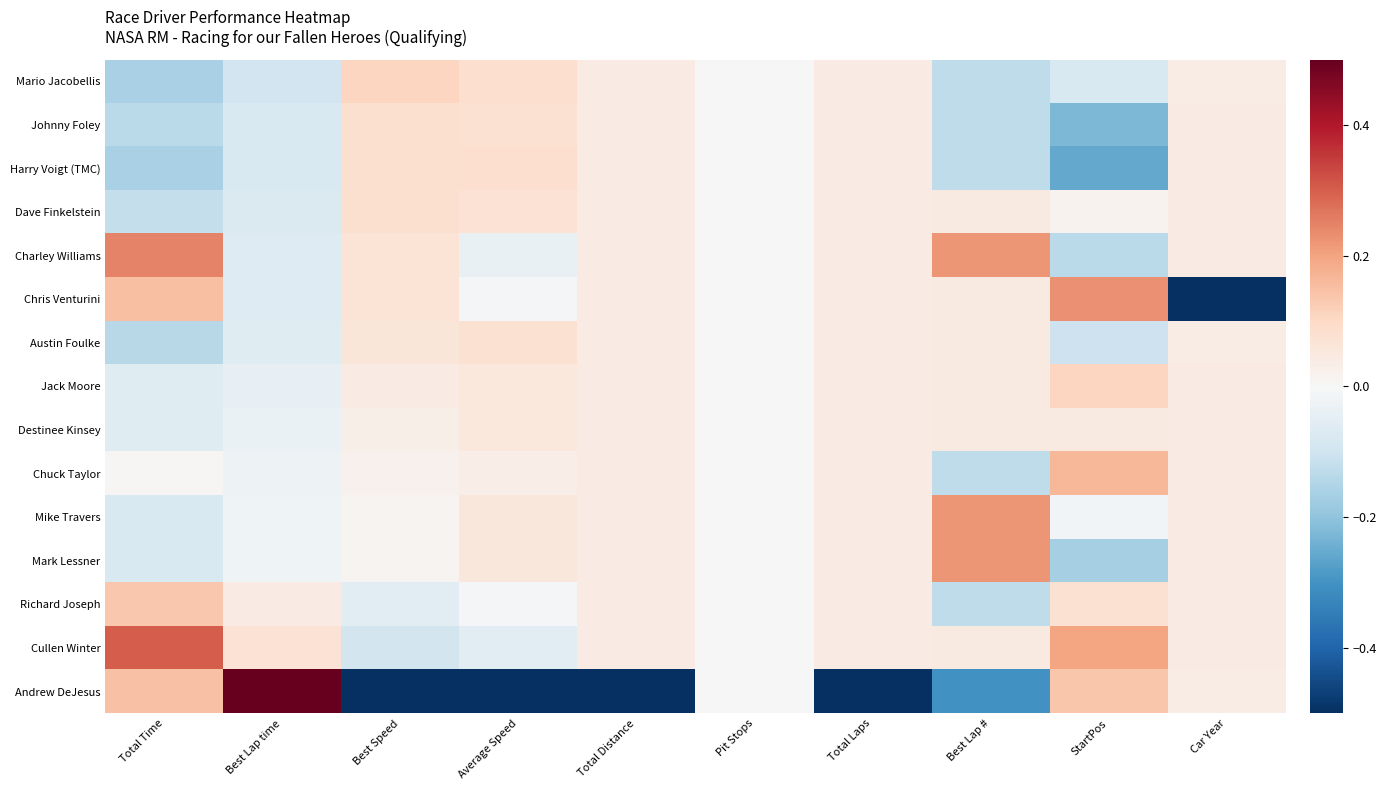

Reading left to right, list all the values displayed in this chart.

Mario Jacobellis: Total Time=-0.2	Best Lap time=-0.1	Best Speed=0.1	Average Speed=0.1	Total Distance=0.0	Pit Stops=0.0	Total Laps=0.0	Best Lap #=-0.1	StartPos=-0.1	Car Year=0.0
Johnny Foley: Total Time=-0.1	Best Lap time=-0.1	Best Speed=0.1	Average Speed=0.1	Total Distance=0.0	Pit Stops=0.0	Total Laps=0.0	Best Lap #=-0.1	StartPos=-0.2	Car Year=0.0
Harry Voigt (TMC): Total Time=-0.2	Best Lap time=-0.1	Best Speed=0.1	Average Speed=0.1	Total Distance=0.0	Pit Stops=0.0	Total Laps=0.0	Best Lap #=-0.1	StartPos=-0.3	Car Year=0.0
Dave Finkelstein: Total Time=-0.1	Best Lap time=-0.1	Best Speed=0.1	Average Speed=0.1	Total Distance=0.0	Pit Stops=0.0	Total Laps=0.0	Best Lap #=0.0	StartPos=0.0	Car Year=0.0
Charley Williams: Total Time=0.2	Best Lap time=-0.1	Best Speed=0.1	Average Speed=-0.0	Total Distance=0.0	Pit Stops=0.0	Total Laps=0.0	Best Lap #=0.2	StartPos=-0.1	Car Year=0.0
Chris Venturini: Total Time=0.2	Best Lap time=-0.1	Best Speed=0.1	Average Speed=-0.0	Total Distance=0.0	Pit Stops=0.0	Total Laps=0.0	Best Lap #=0.0	StartPos=0.2	Car Year=-0.5
Austin Foulke: Total Time=-0.1	Best Lap time=-0.1	Best Speed=0.1	Average Speed=0.1	Total Distance=0.0	Pit Stops=0.0	Total Laps=0.0	Best Lap #=0.0	StartPos=-0.1	Car Year=0.0
Jack Moore: Total Time=-0.1	Best Lap time=-0.0	Best Speed=0.0	Average Speed=0.1	Total Distance=0.0	Pit Stops=0.0	Total Laps=0.0	Best Lap #=0.0	StartPos=0.1	Car Year=0.0
Destinee Kinsey: Total Time=-0.1	Best Lap time=-0.0	Best Speed=0.0	Average Speed=0.1	Total Distance=0.0	Pit Stops=0.0	Total Laps=0.0	Best Lap #=0.0	StartPos=0.0	Car Year=0.0
Chuck Taylor: Total Time=0.0	Best Lap time=-0.0	Best Speed=0.0	Average Speed=0.0	Total Distance=0.0	Pit Stops=0.0	Total Laps=0.0	Best Lap #=-0.1	StartPos=0.2	Car Year=0.0
Mike Travers: Total Time=-0.1	Best Lap time=-0.0	Best Speed=0.0	Average Speed=0.1	Total Distance=0.0	Pit Stops=0.0	Total Laps=0.0	Best Lap #=0.2	StartPos=-0.0	Car Year=0.0
Mark Lessner: Total Time=-0.1	Best Lap time=-0.0	Best Speed=0.0	Average Speed=0.1	Total Distance=0.0	Pit Stops=0.0	Total Laps=0.0	Best Lap #=0.2	StartPos=-0.2	Car Year=0.0
Richard Joseph: Total Time=0.1	Best Lap time=0.0	Best Speed=-0.1	Average Speed=-0.0	Total Distance=0.0	Pit Stops=0.0	Total Laps=0.0	Best Lap #=-0.1	StartPos=0.1	Car Year=0.0
Cullen Winter: Total Time=0.3	Best Lap time=0.1	Best Speed=-0.1	Average Speed=-0.1	Total Distance=0.0	Pit Stops=0.0	Total Laps=0.0	Best Lap #=0.0	StartPos=0.2	Car Year=0.0
Andrew DeJesus: Total Time=0.1	Best Lap time=0.5	Best Speed=-0.5	Average Speed=-0.5	Total Distance=-0.5	Pit Stops=0.0	Total Laps=-0.5	Best Lap #=-0.3	StartPos=0.1	Car Year=0.0